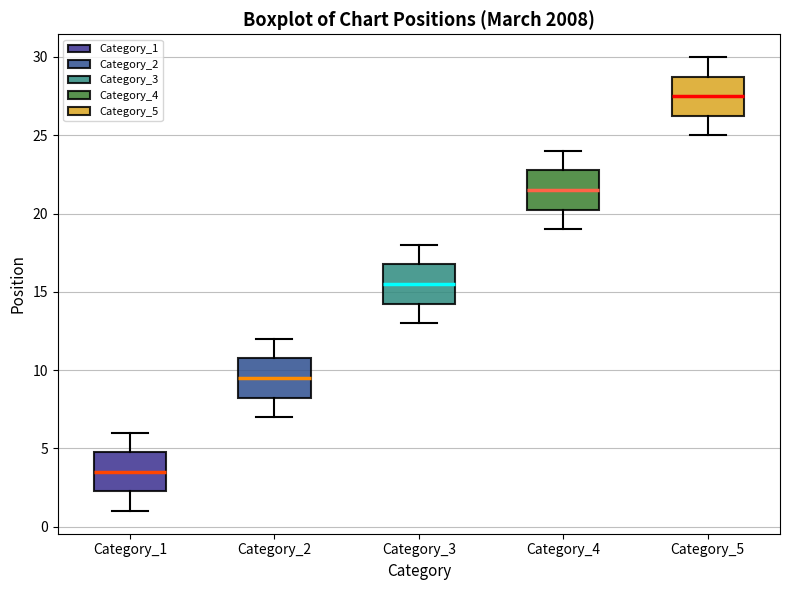

Which box has the highest median line?

Category_5